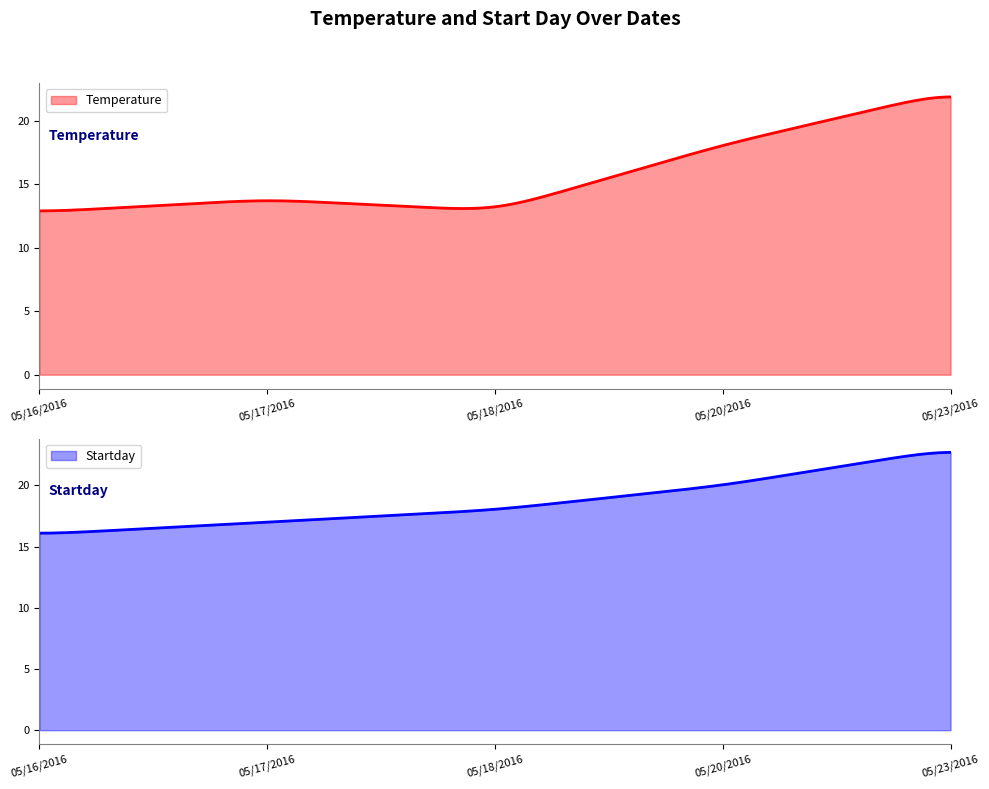

How many Startday values are between 17 and 20?

3